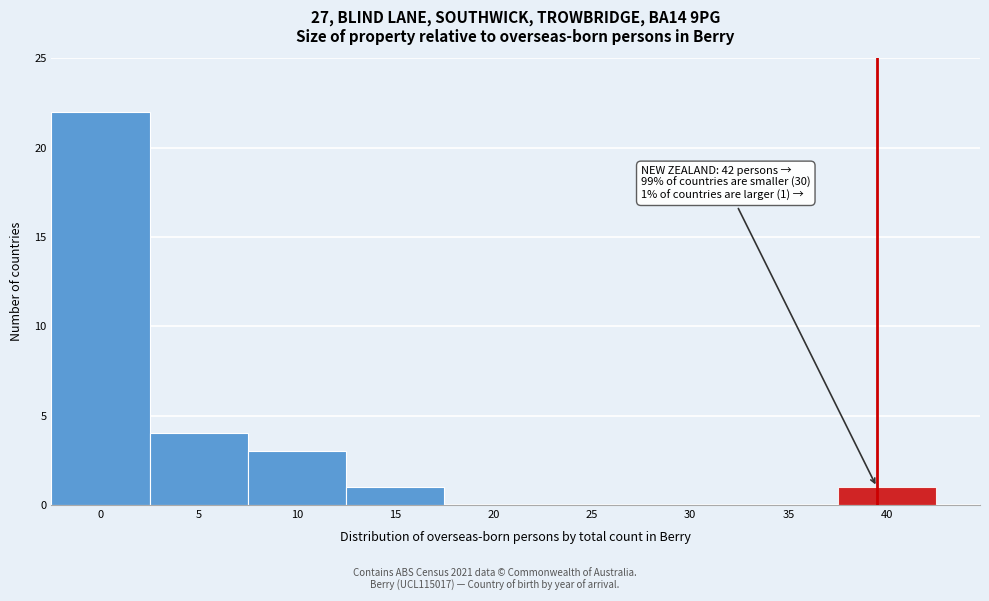

Reading left to right, list all the values displayed in this chart.

0=22	5=4	10=3	15=1	20=0	25=0	30=0	35=0	40=1